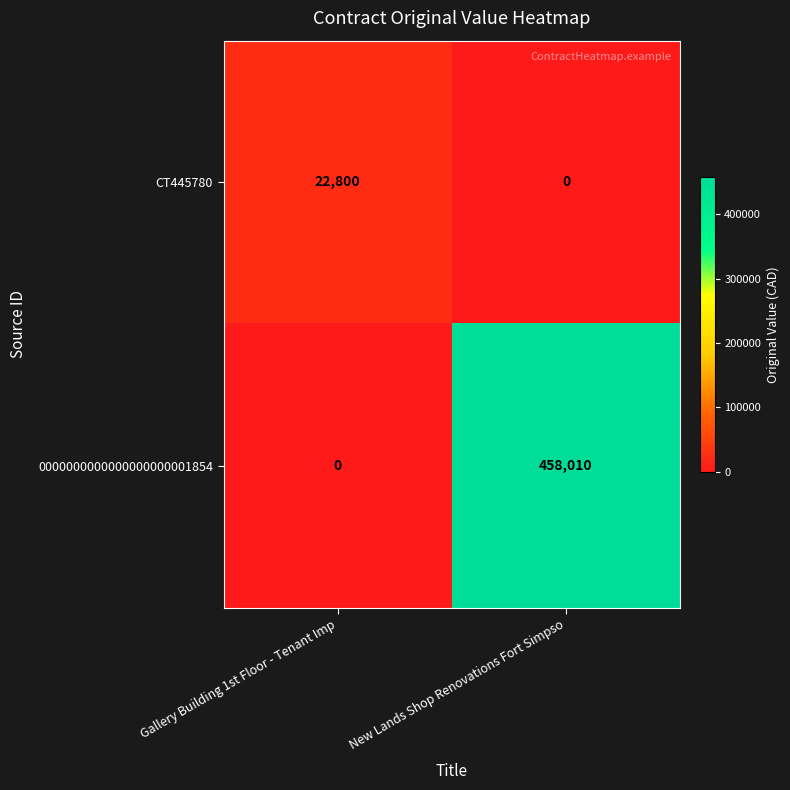

Rank the series at Gallery Building 1st Floor - Tenant Imp from lowest to highest value.

0000000000000000000001854, CT445780